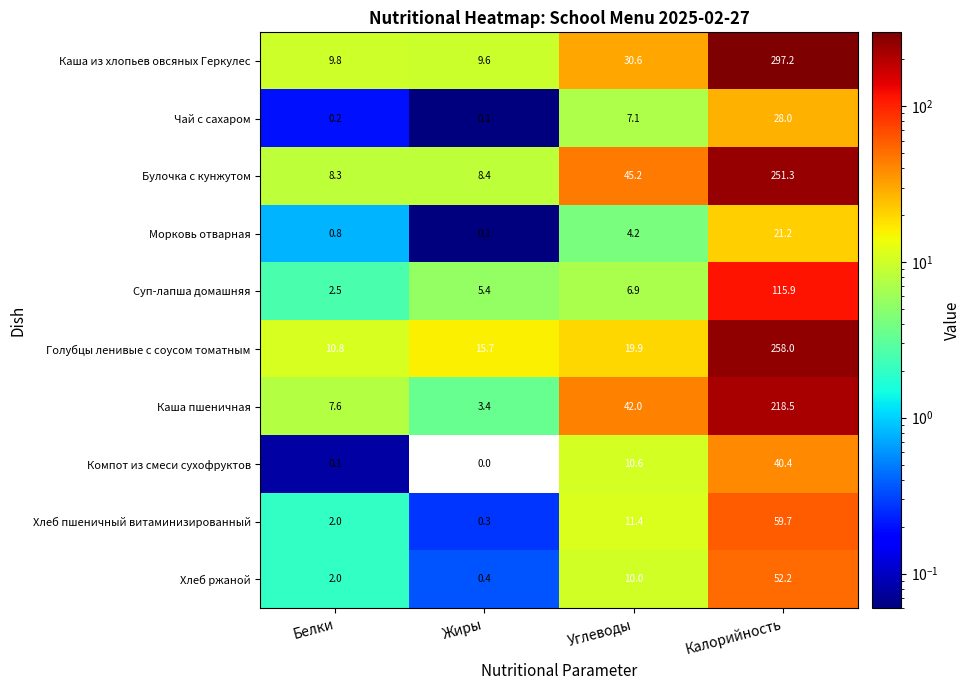

The value of Каша пшеничная at Углеводы is 42.0. True or false?

True